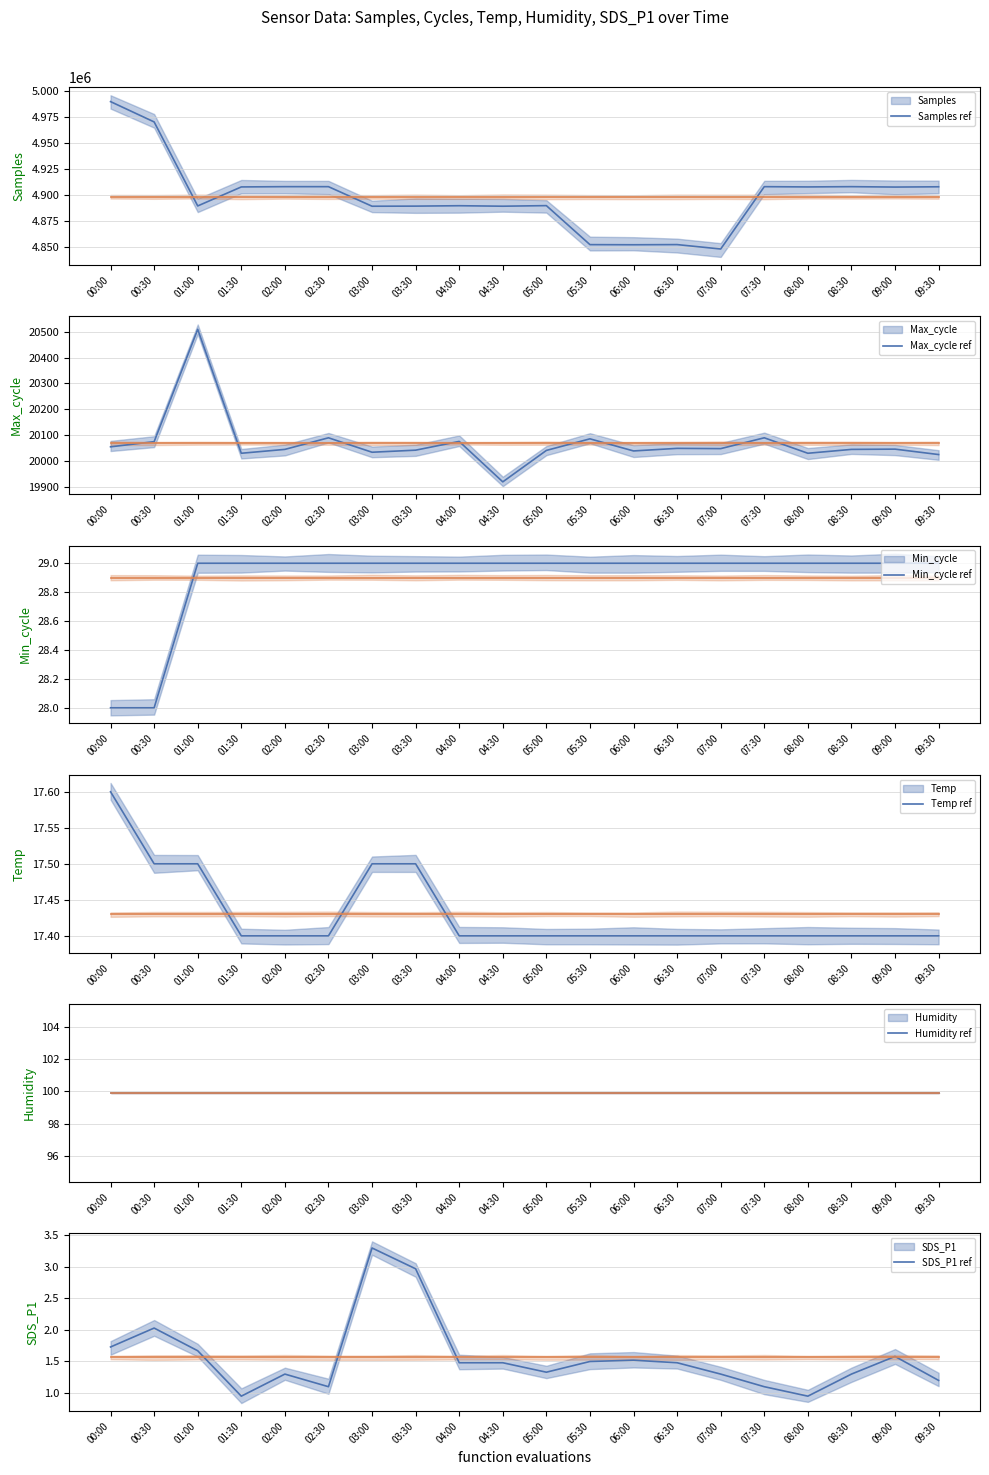

Which series changed the most between 05:30 and 06:00?

Samples